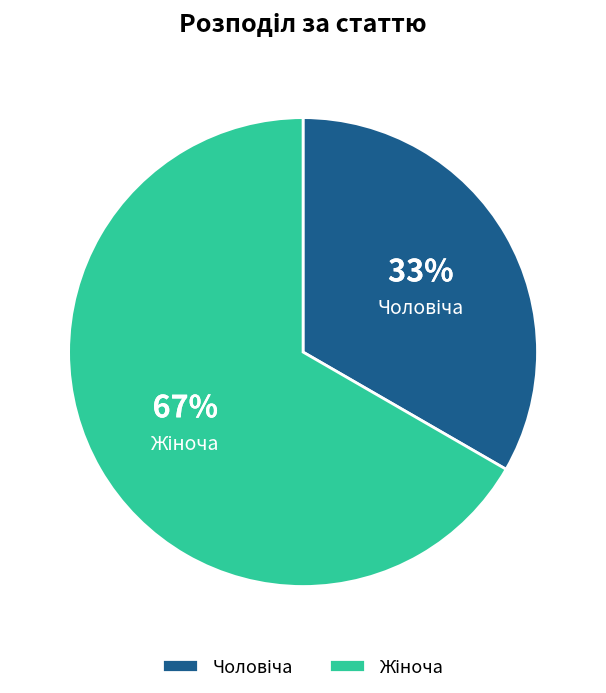

To the nearest percent, what is the average slice percentage?

50%